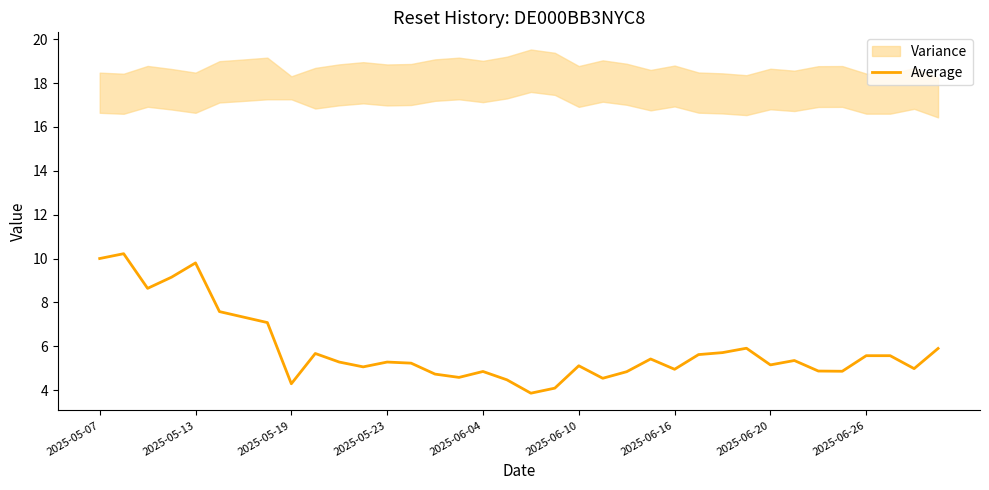

How many data points are above 5?

23